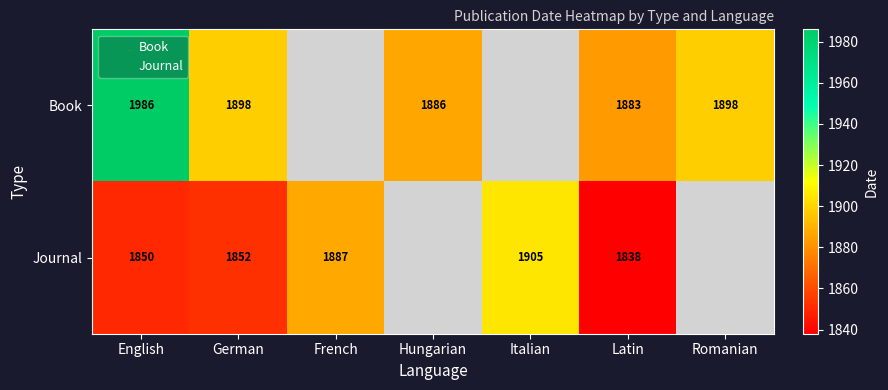

What is the total value across all series at French?

1887